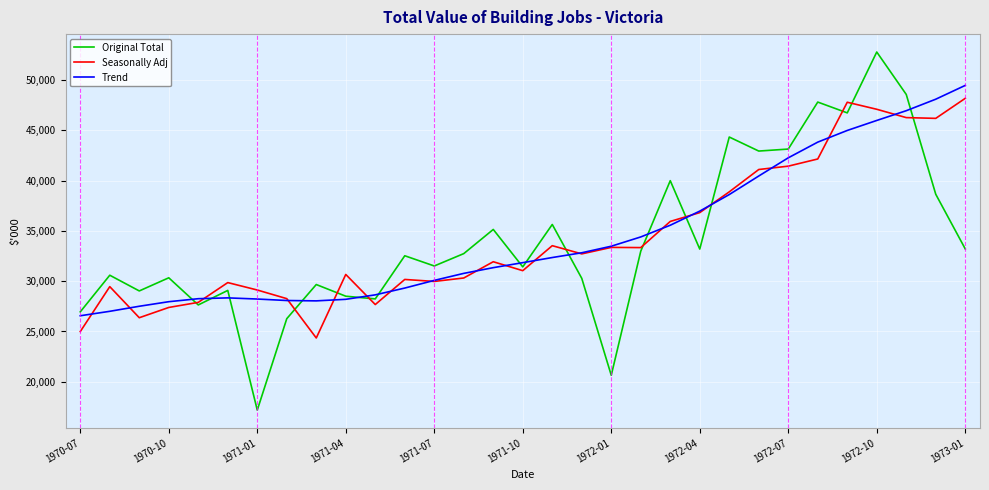

Which series has the widest spread of values?

Original Total